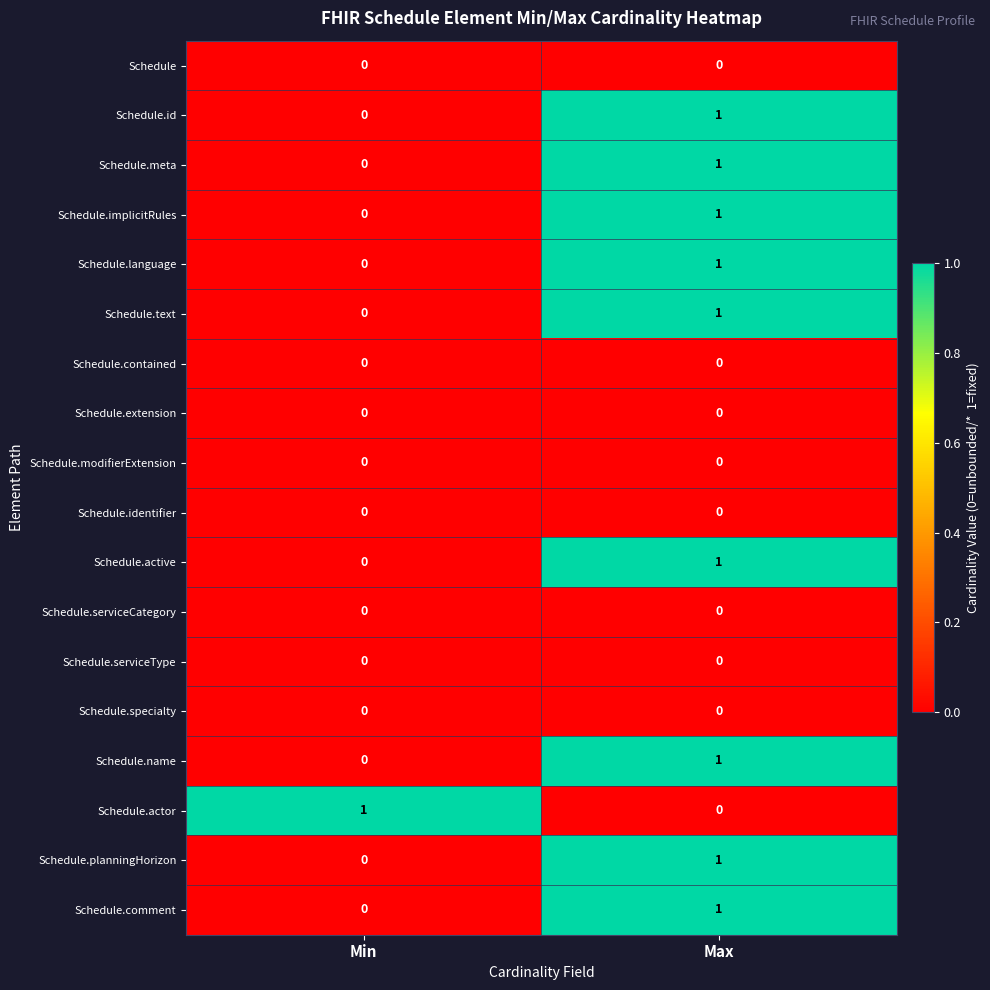

The value of Schedule.name at Max is 1. True or false?

True